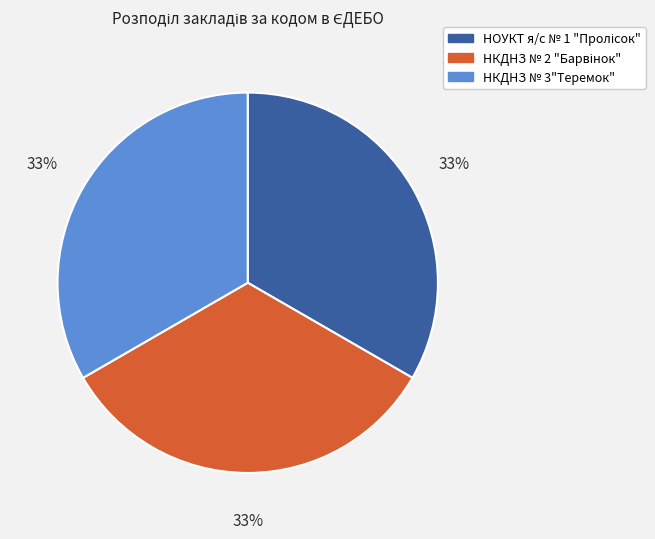

Is there a majority slice in this chart?

No